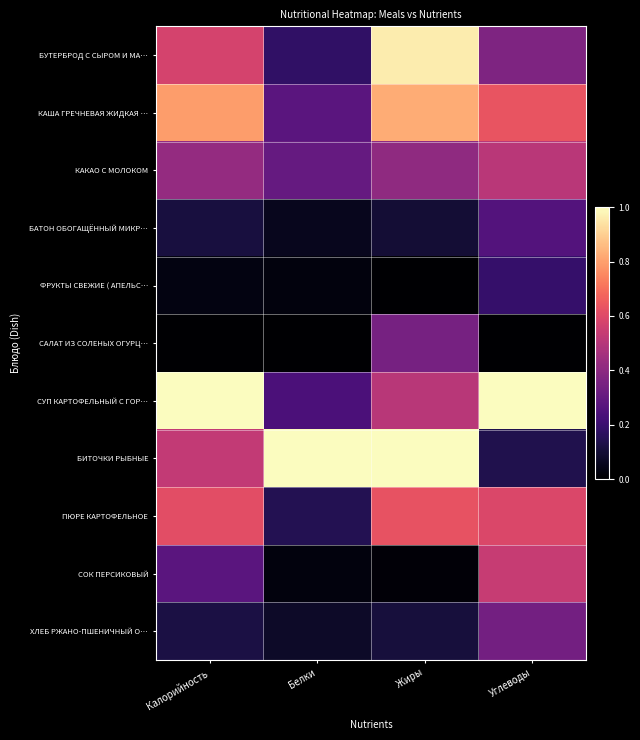

How many categories are shown in the chart?

4